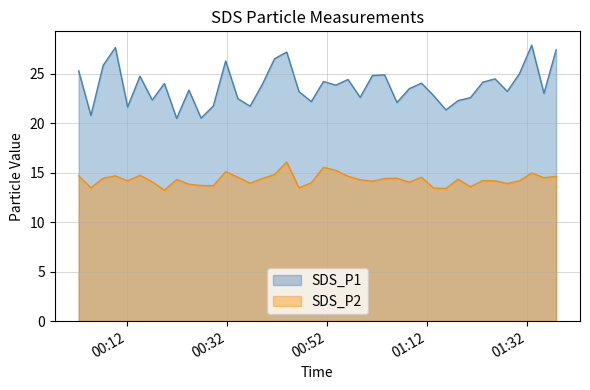

List the labels in order of SDS_P2 value, largest first.

2022/02/28 00:44:01, 2022/02/28 00:51:22, 2022/02/28 00:53:49, 2022/02/28 00:31:49, 2022/02/28 01:32:59, 2022/02/28 00:41:35, 2022/02/28 00:14:41, 2022/02/28 00:02:26, 2022/02/28 00:09:46, 2022/02/28 00:56:16, 2022/02/28 01:37:52, 2022/02/28 00:34:15, 2022/02/28 01:10:57, 2022/02/28 01:35:26, 2022/02/28 00:07:20, 2022/02/28 01:06:03, 2022/02/28 00:39:08, 2022/02/28 01:03:35, 2022/02/28 01:18:17, 2022/02/28 00:22:01, 2022/02/28 00:58:42, 2022/02/28 01:23:13, 2022/02/28 00:12:13, 2022/02/28 01:25:39, 2022/02/28 01:30:33, 2022/02/28 01:01:09, 2022/02/28 00:17:08, 2022/02/28 01:08:30, 2022/02/28 00:48:56, 2022/02/28 00:36:42, 2022/02/28 01:28:06, 2022/02/28 00:24:28, 2022/02/28 00:26:54, 2022/02/28 00:29:21, 2022/02/28 01:20:45, 2022/02/28 00:04:53, 2022/02/28 00:46:28, 2022/02/28 01:13:23, 2022/02/28 01:15:50, 2022/02/28 00:19:34